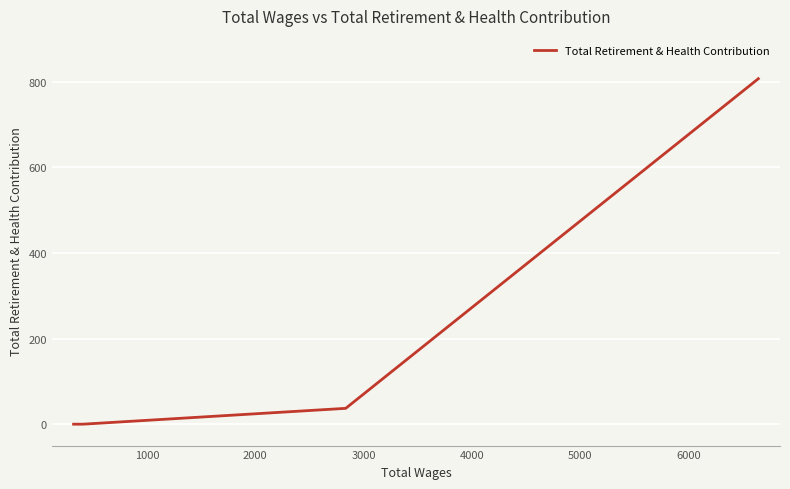

How many values are below 37?

2